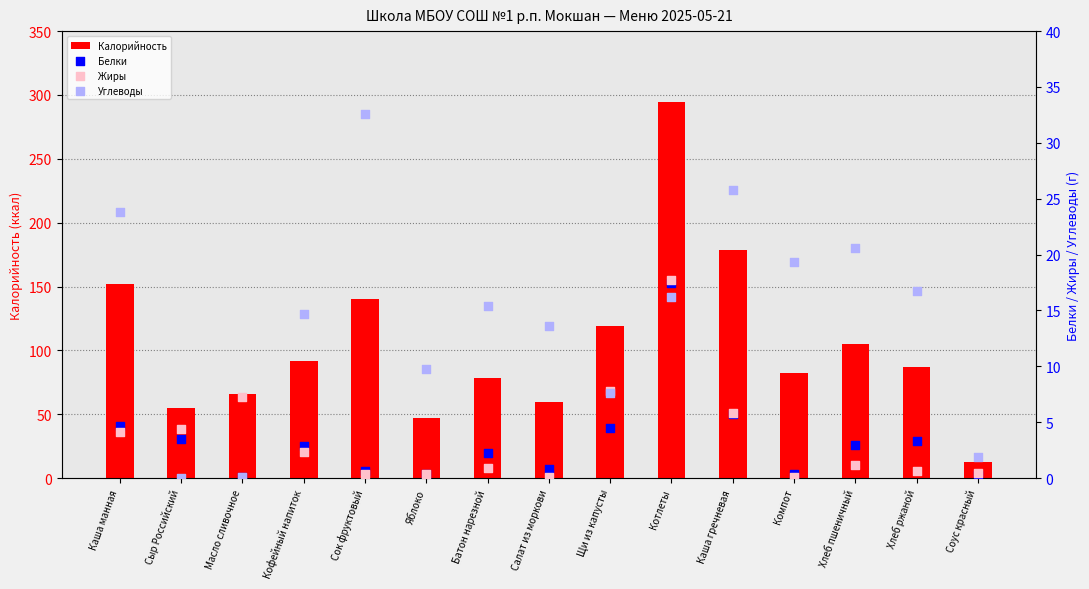

What is the total value across all series at Компот?

101.9